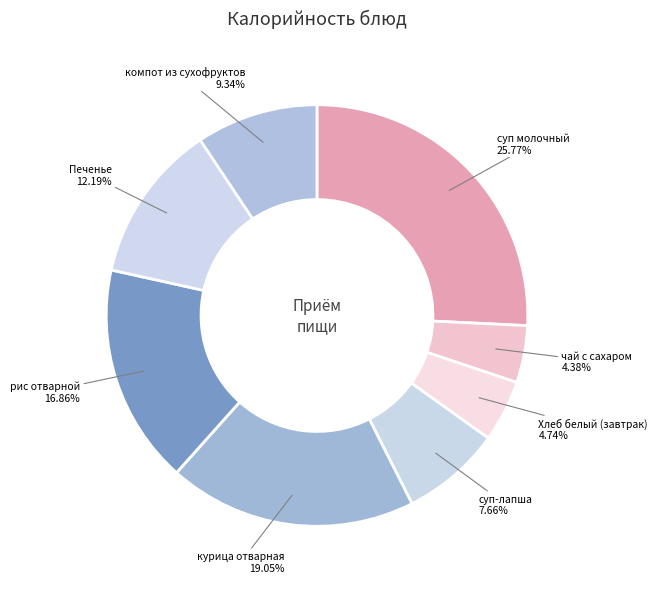

Combined, do рис отварной and чай с сахаром account for over 50%?

No